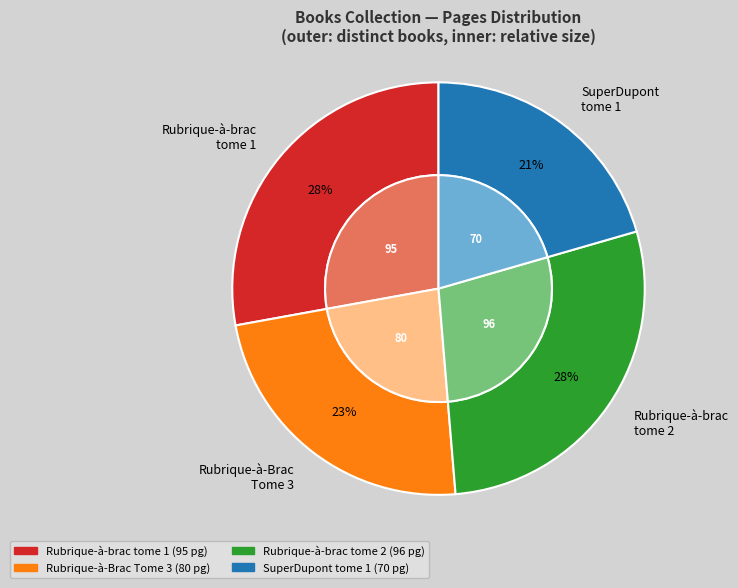

What is the change in value from Rubrique-a-brac tome 1 to Rubrique-a-brac tome 2?

+1